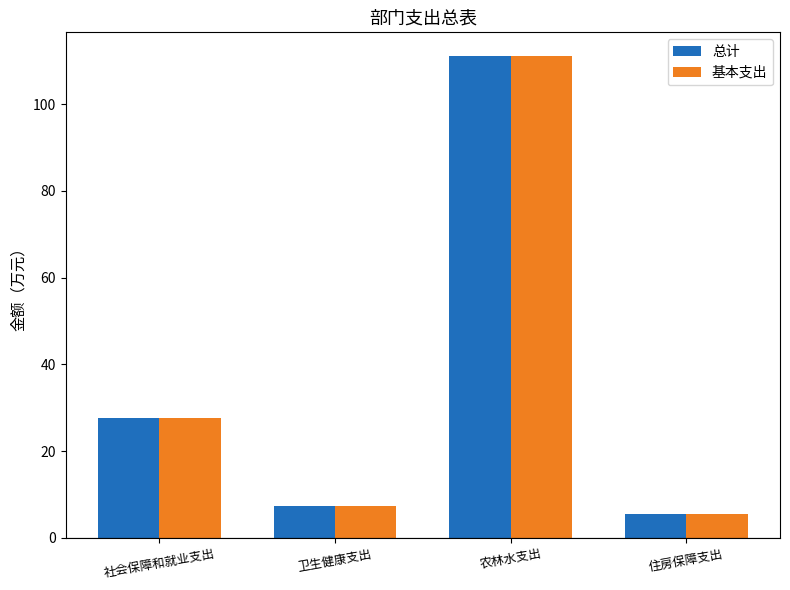

Reading left to right, what are all the values shown in this chart?

总计: 27.6	7.3	111.0	5.4
基本支出: 27.6	7.3	111.0	5.4